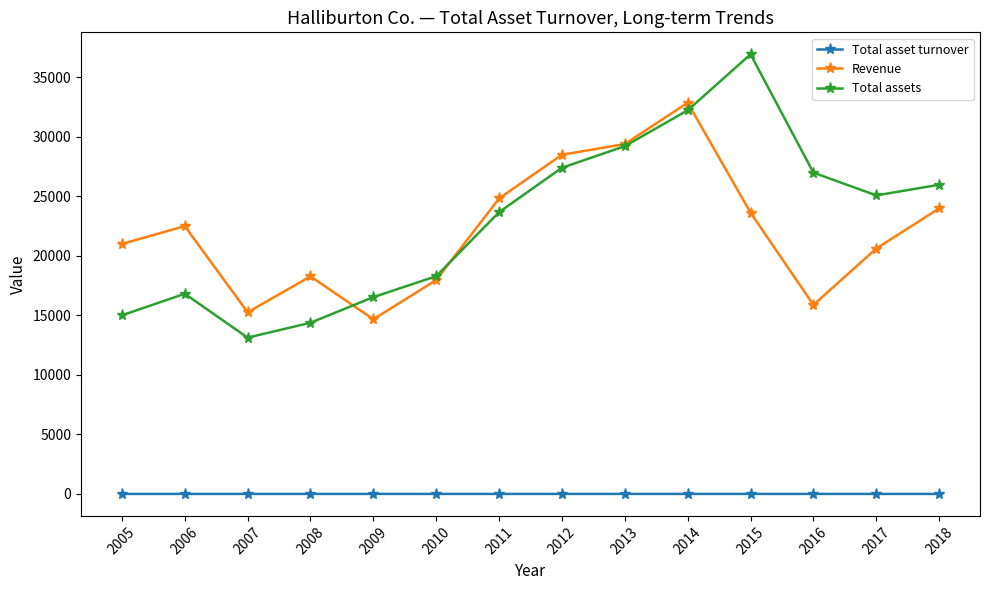

What are all the series names shown in the legend?

Total asset turnover, Revenue, Total assets